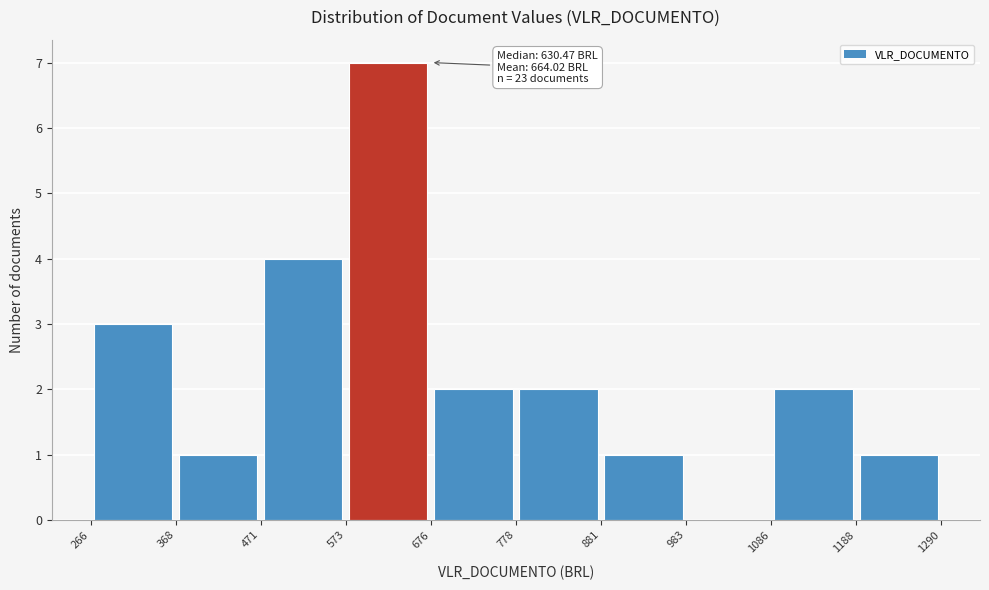

Over which range of the x-axis is the bar tallest?

573 to 676